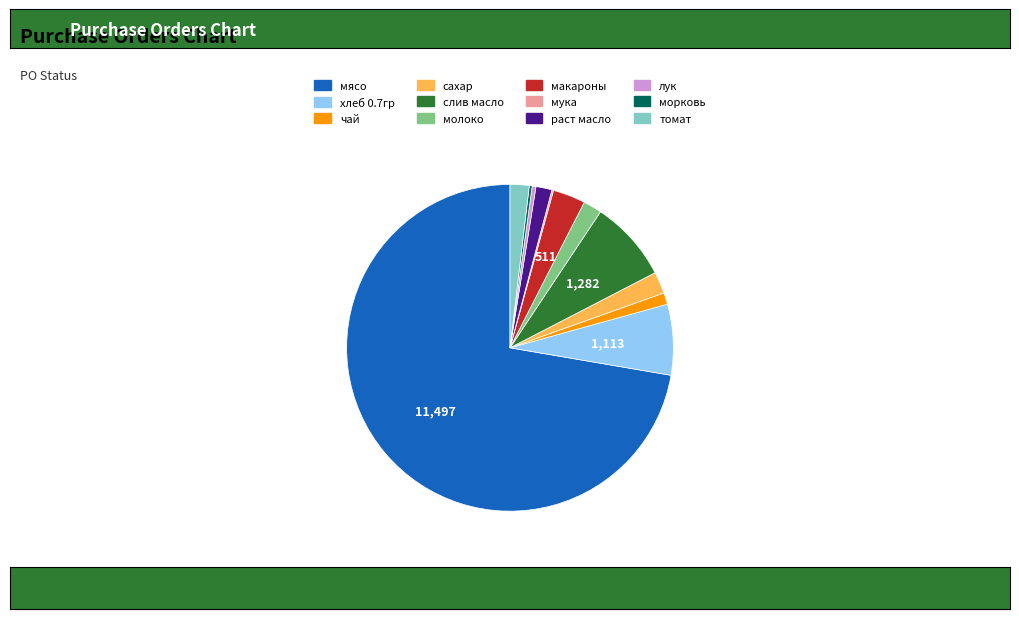

Combined, do раст масло and хлеб 0.7гр account for over 50%?

No